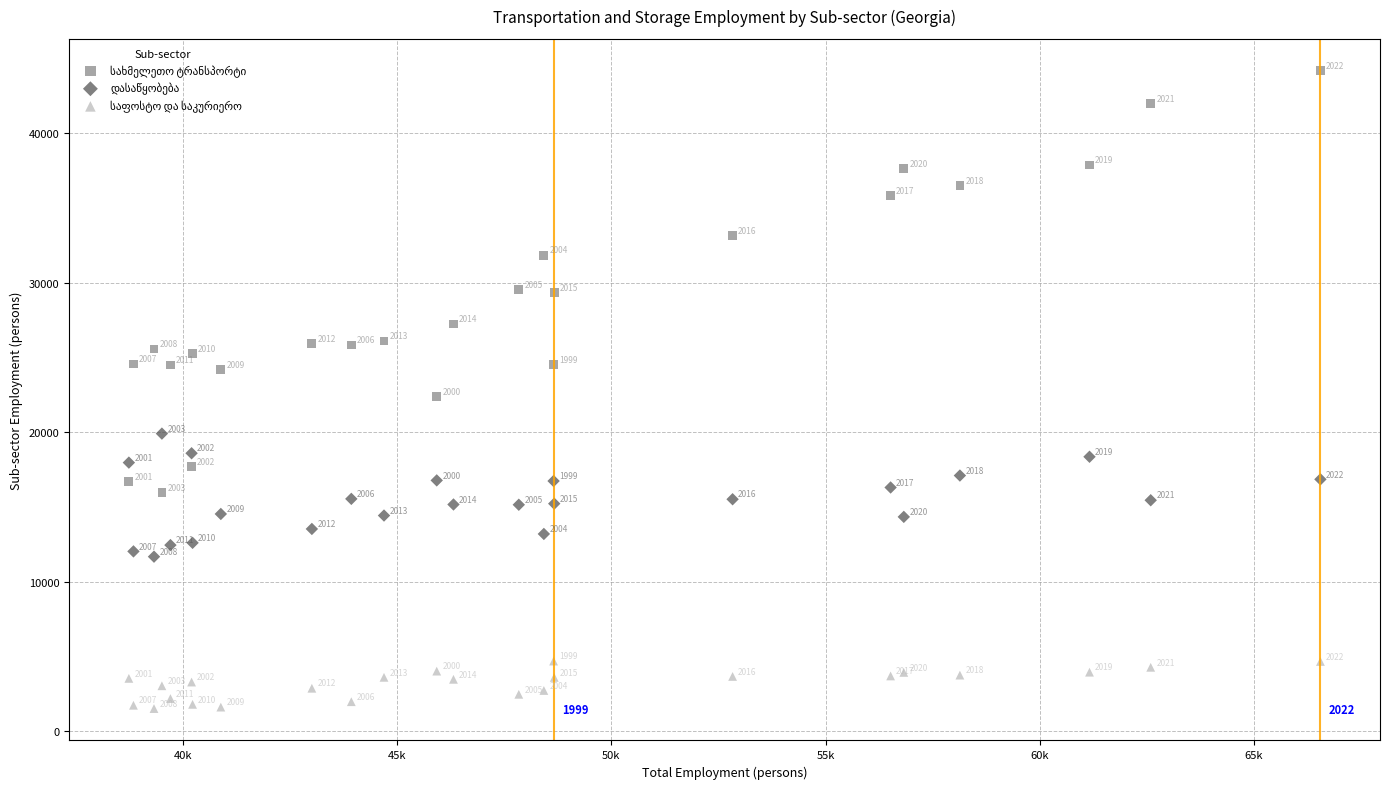

Across all series, what Y value is closest to 22836?

22385.0